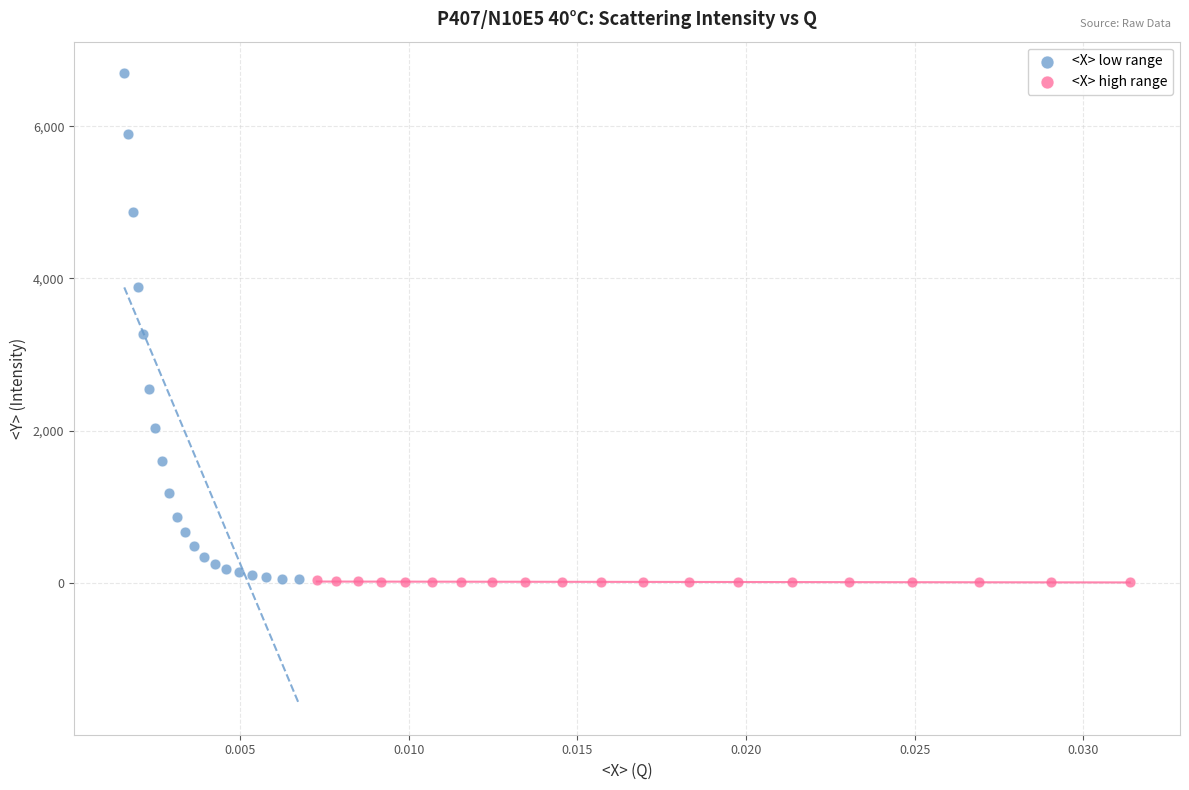

Which series has the largest Y range (max minus min)?

<X> low range